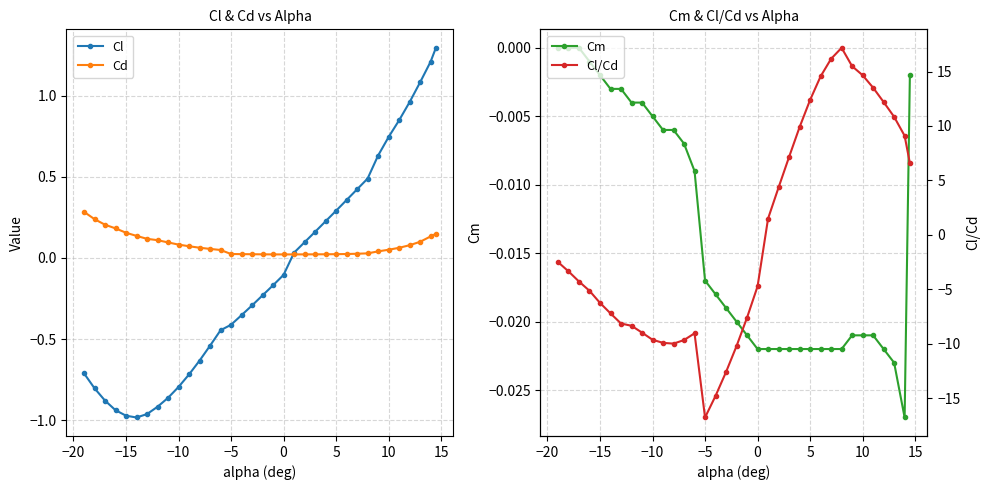

Is it true that Cd equals 0.0 at 0?

True